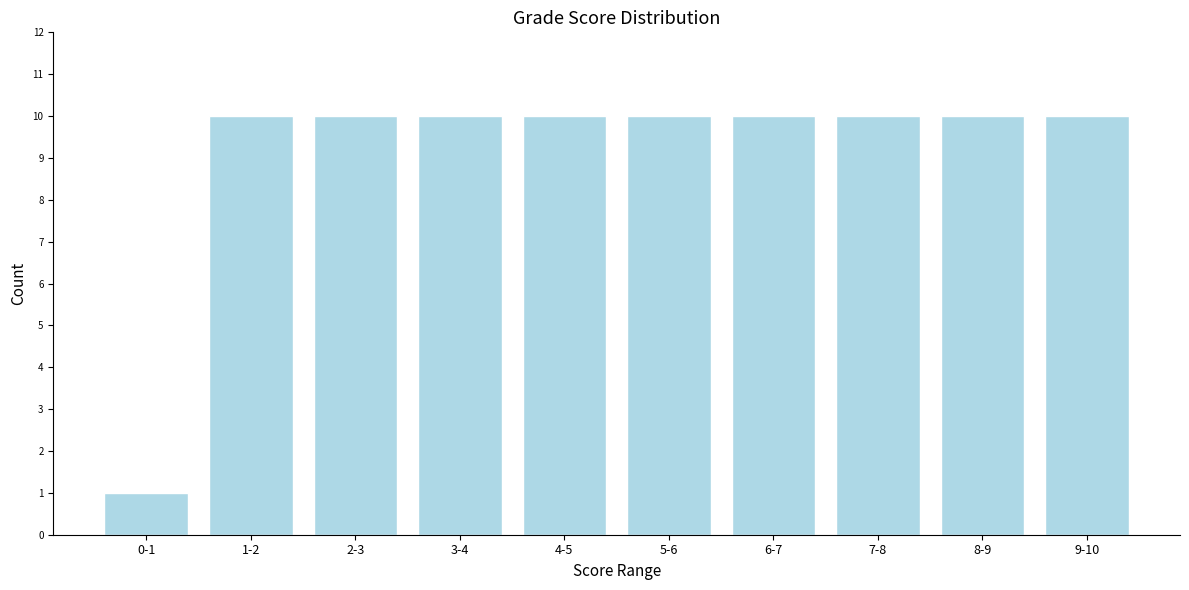

Reading left to right, transcribe all the data shown in this chart.

1	10	10	10	10	10	10	10	10	10